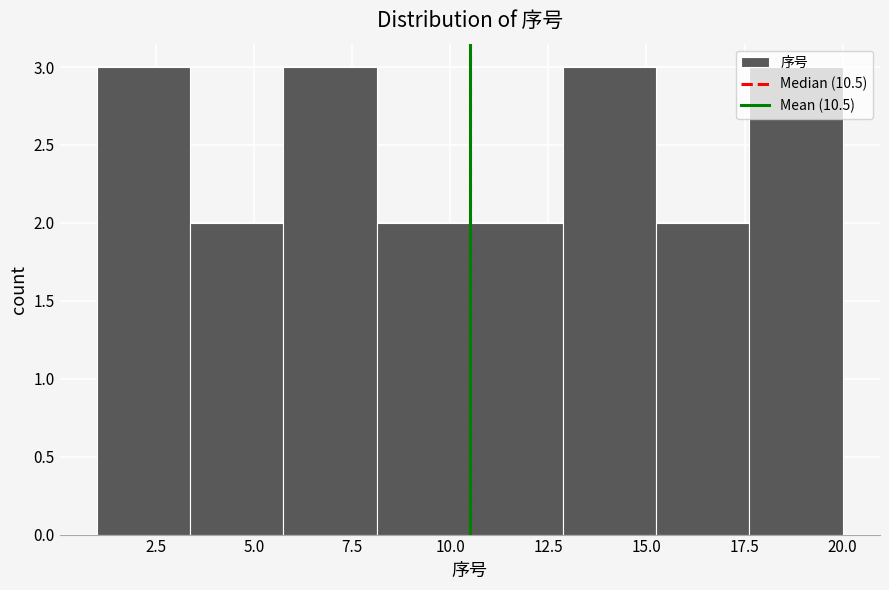

How tall is the bar that spans 6.0 to 8.0 on the x-axis? Neither the bar edges nor the heights are printed on the chart, so give them approximately, as read against the axes.

3